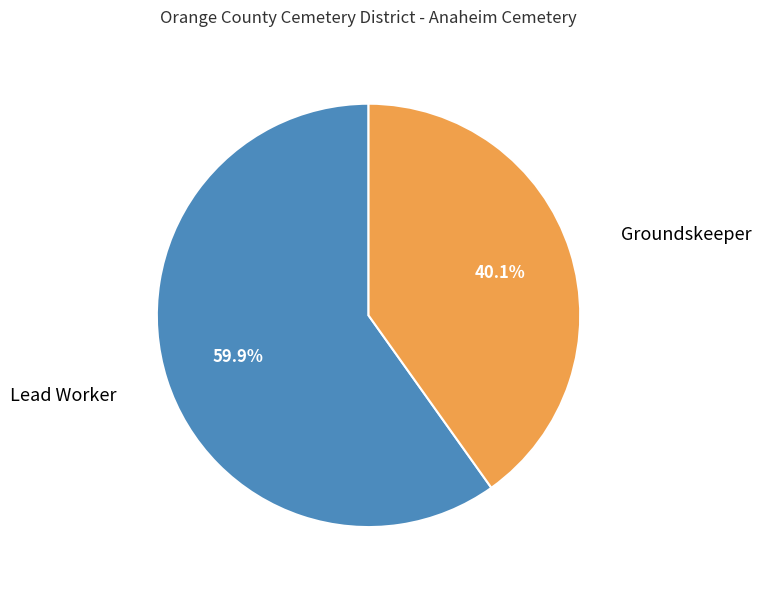

What is the largest slice in the pie chart?

Lead Worker